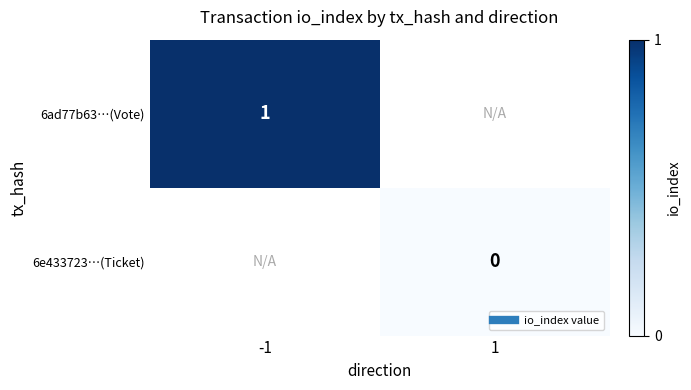

Is the value of 6e433723…(Ticket) at 1 greater than the value of 6ad77b63…(Vote) at 1?

No